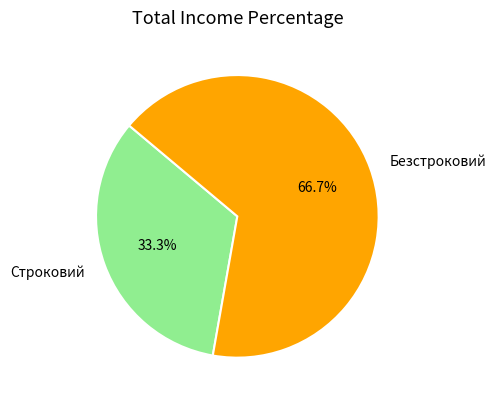

What percentage is the Строковий slice, to the nearest percent?

33%